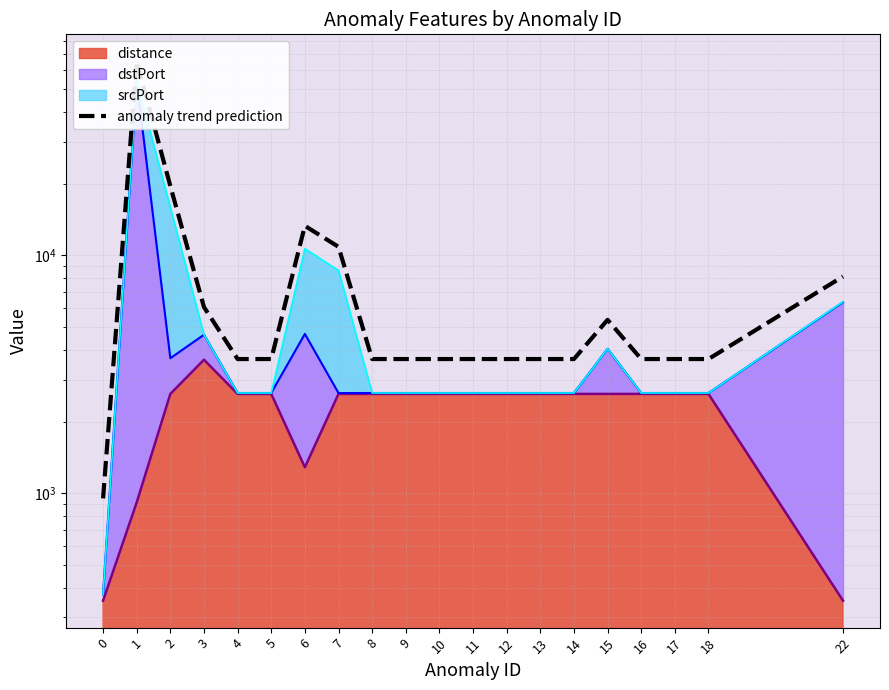

How many lines are shown in the chart?

1